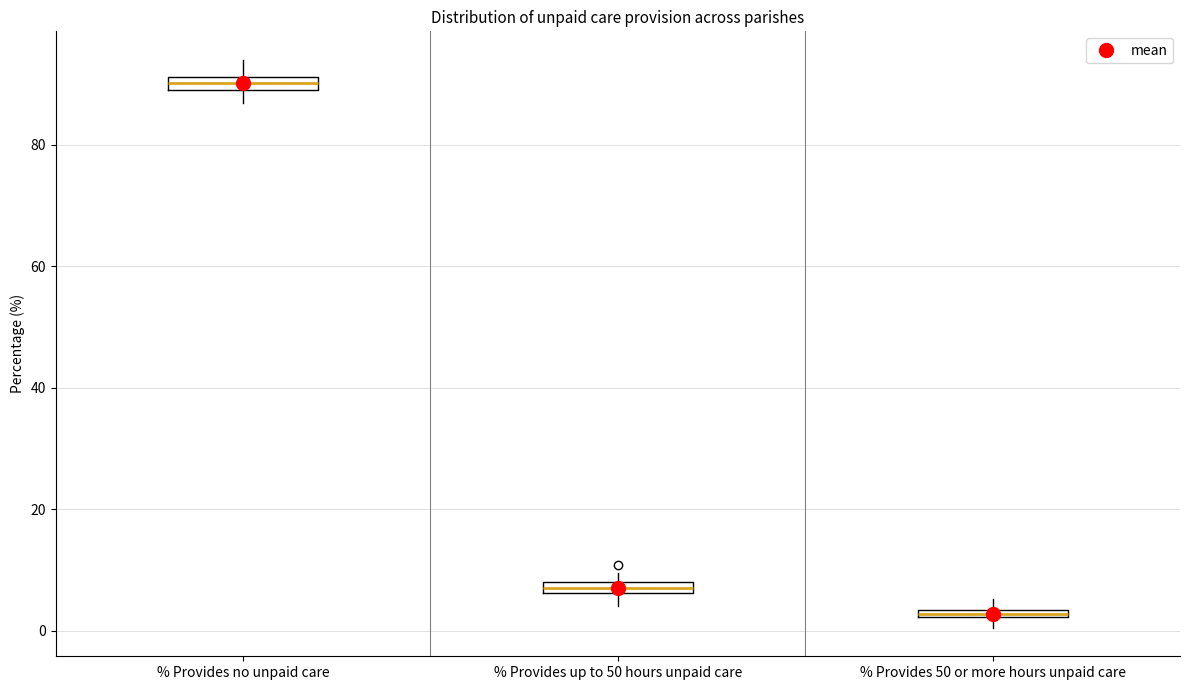

Which box has the lowest median line?

% Provides 50 or more hours unpaid care